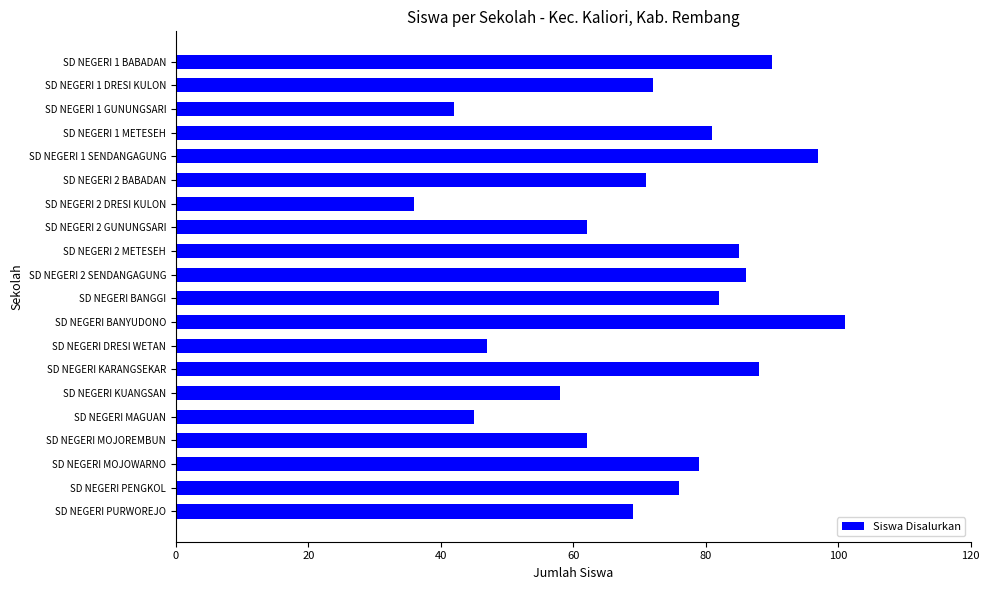

Reading top to bottom, what are all the values shown in this chart?

90	72	42	81	97	71	36	62	85	86	82	101	47	88	58	45	62	79	76	69